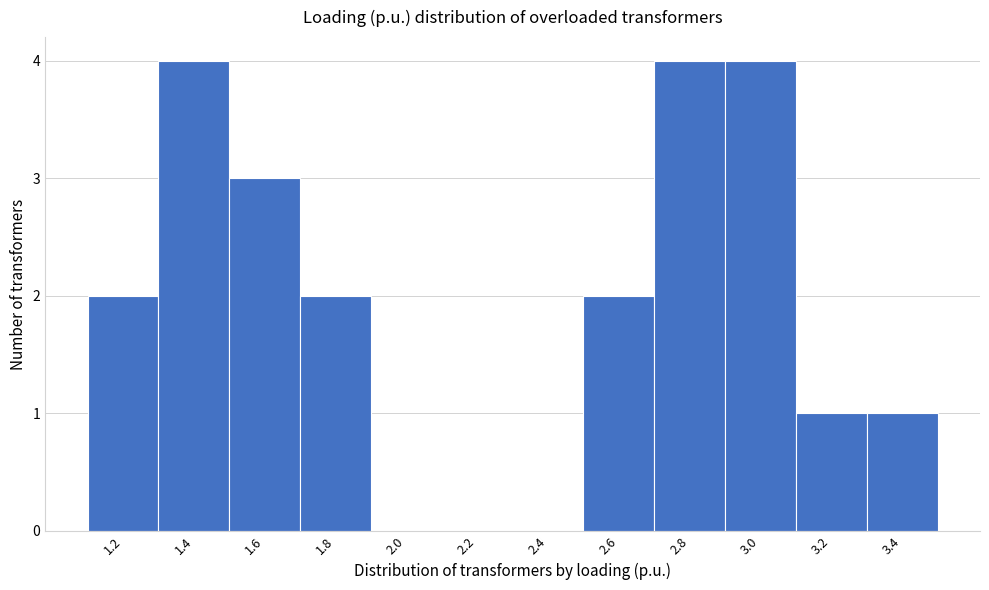

Reading left to right, what are all the values shown in this chart?

1.2=2	1.4=4	1.6=3	1.8=2	2.0=0	2.2=0	2.4=0	2.6=2	2.8=4	3.0=4	3.2=1	3.4=1